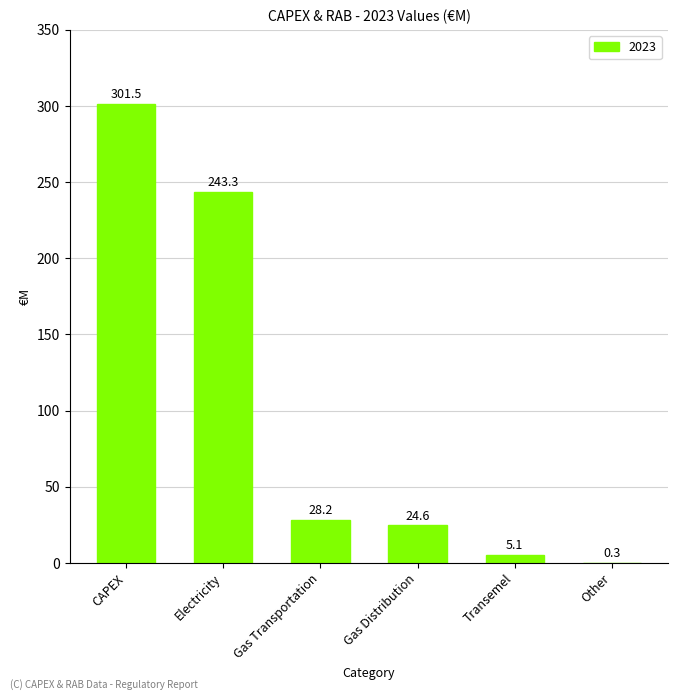

What is the sum of the values at Gas Distribution and Gas Transportation?

52.8